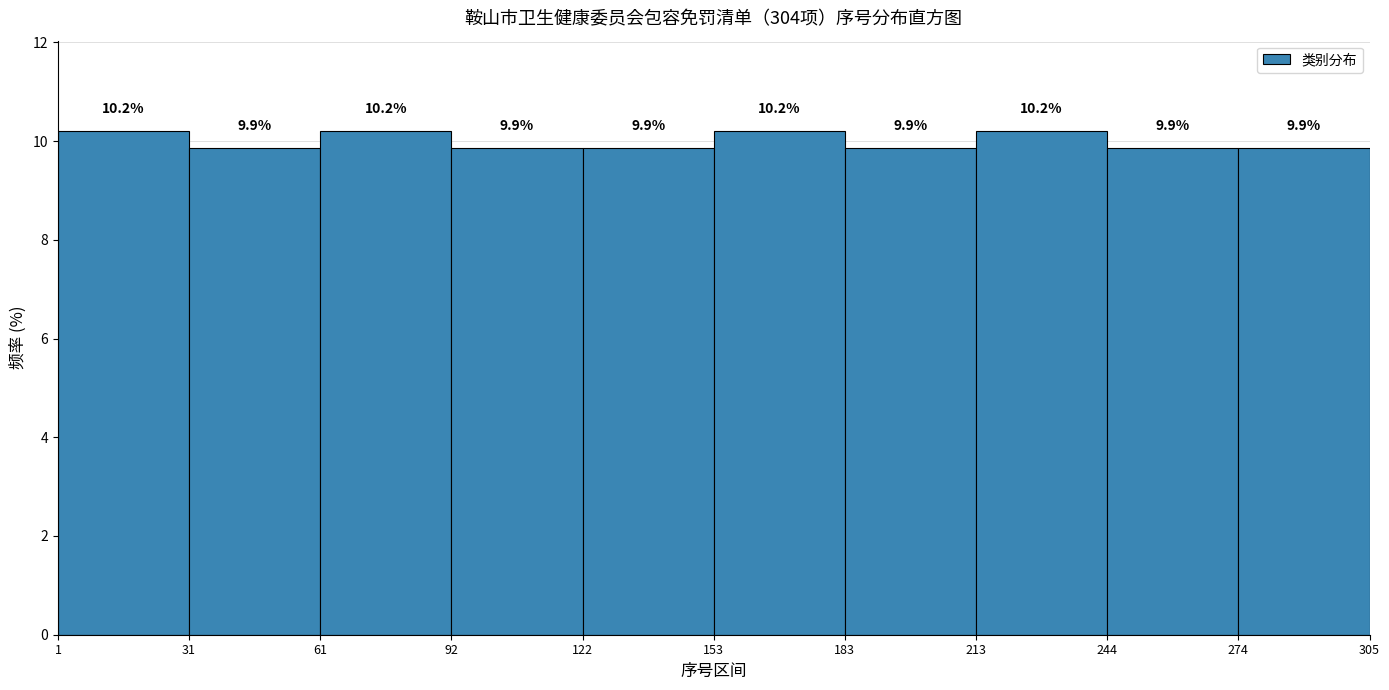

Reading left to right, list every bar in this chart as the range it spans on the x-axis followed by its height.

1 to 31: 10.2
31 to 61: 9.9
61 to 92: 10.2
92 to 122: 9.9
122 to 153: 9.9
153 to 183: 10.2
183 to 213: 9.9
213 to 244: 10.2
244 to 274: 9.9
274 to 305: 9.9